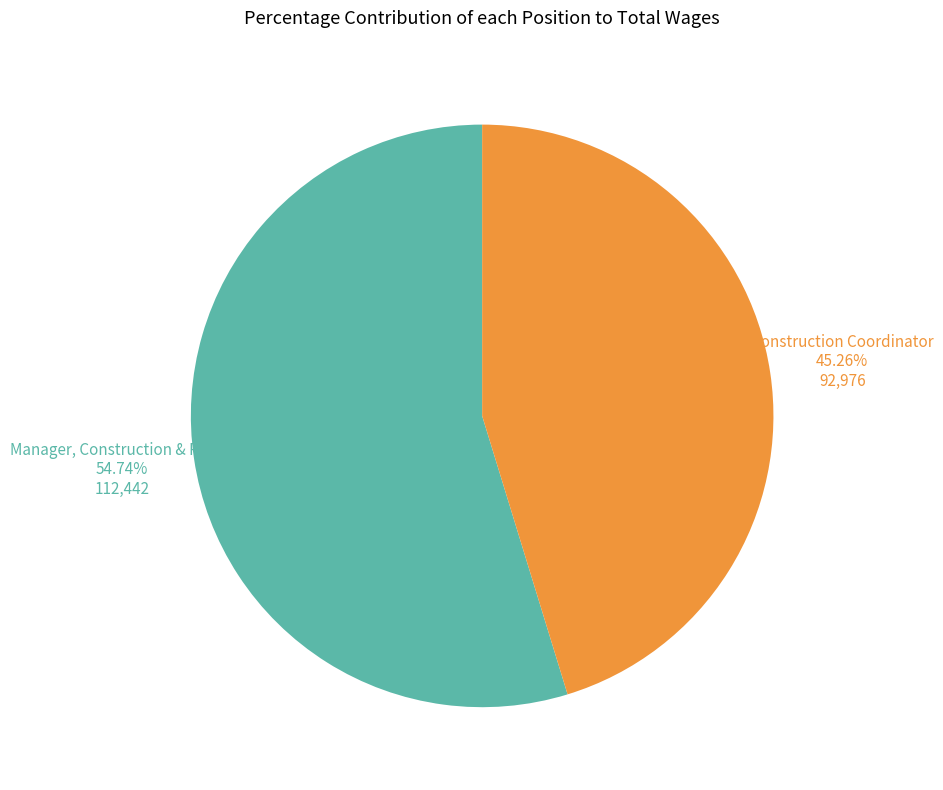

To the nearest percent, what is the average slice percentage?

50%